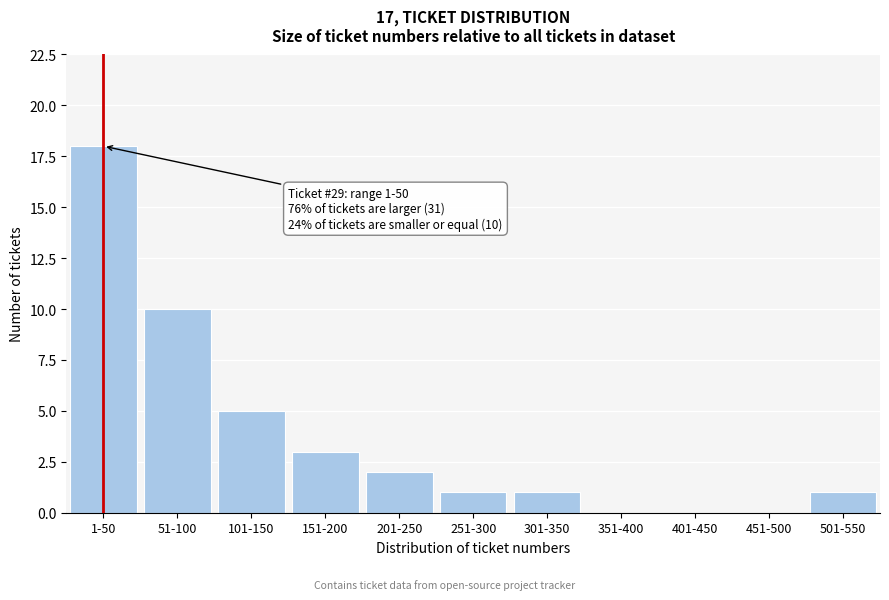

Reading left to right, extract all data points from this chart.

1-50=18	51-100=10	101-150=5	151-200=3	201-250=2	251-300=1	301-350=1	351-400=0	401-450=0	451-500=0	501-550=1